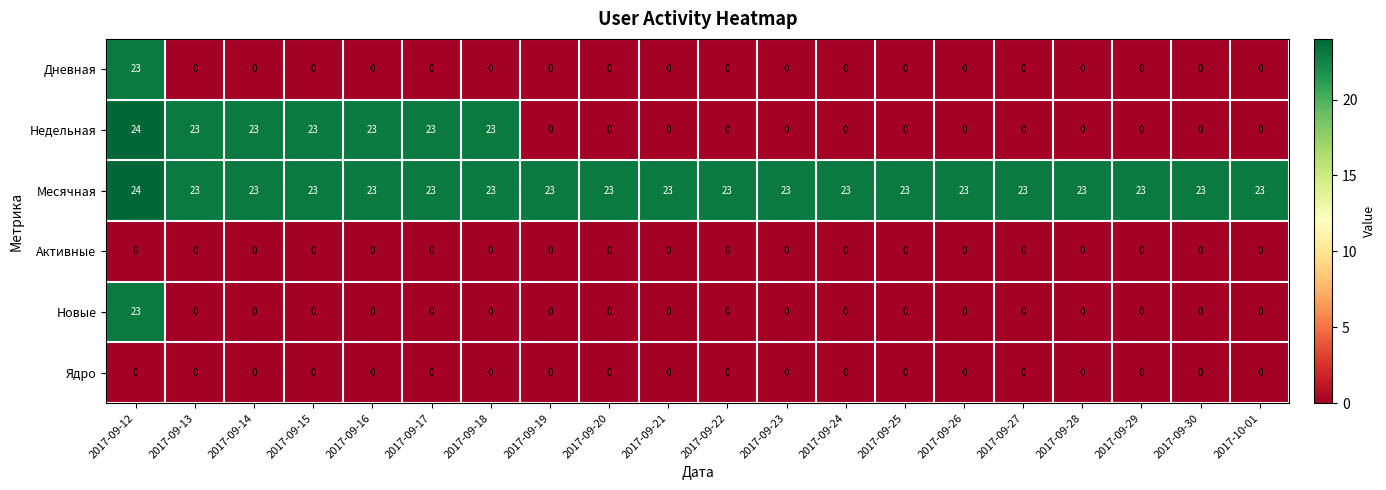

At how many categories does at least one series exceed 18?

20